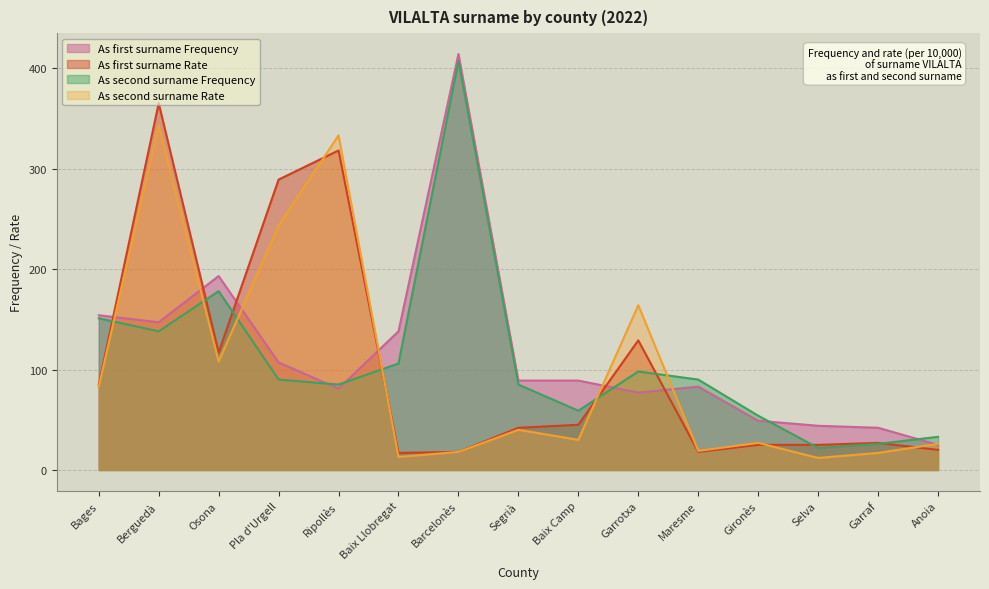

At how many categories does at least one series exceed 108?

8